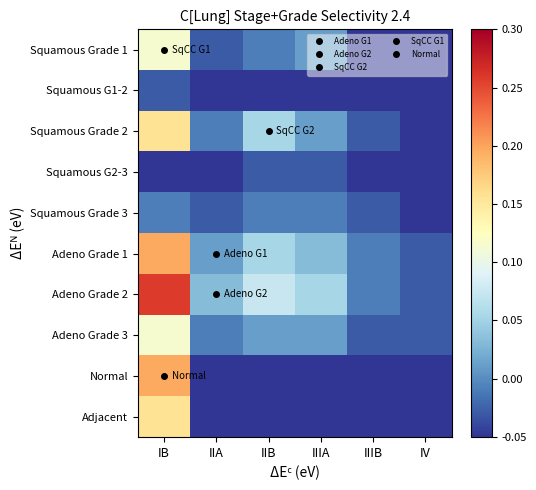

Which series has the largest total across all categories?

Adeno Grade 2